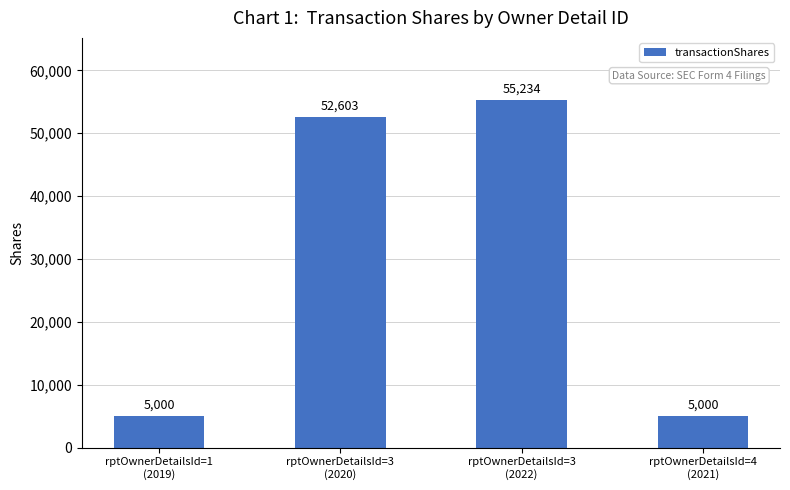

What is the approximate value at rptOwnerDetailsId=4
(2021)?

5000